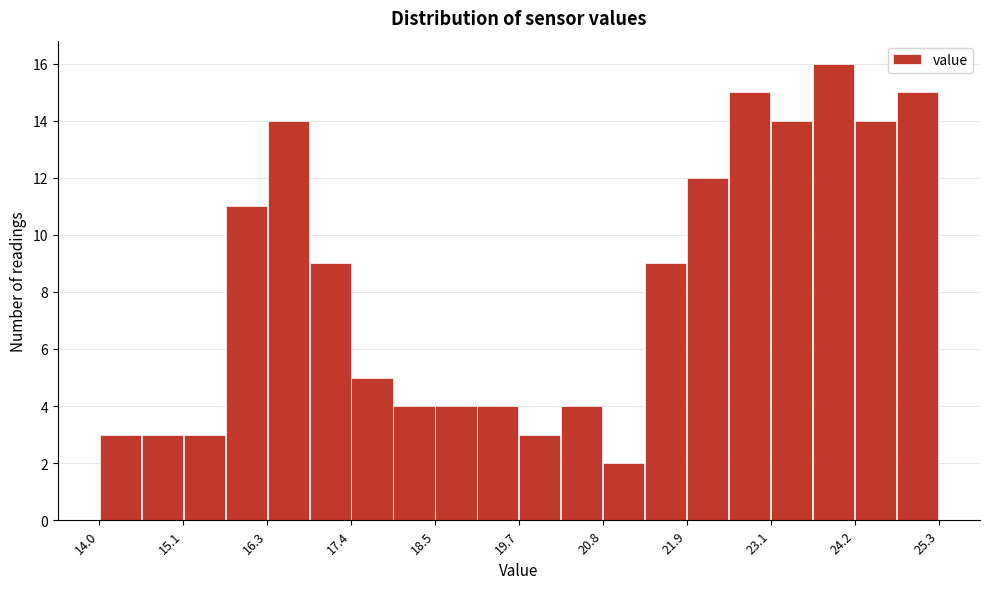

Read against the x-axis, roughly where is the centre of the tallest bar?

24.0